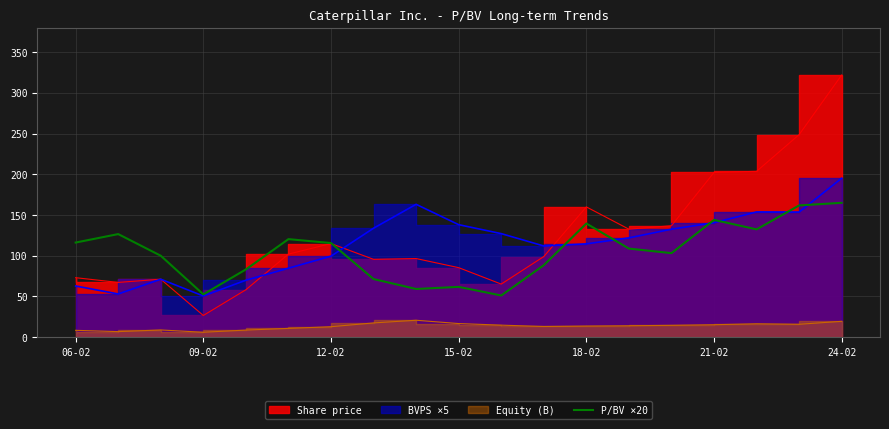

The value at 11 is 88.4. True or false?

True